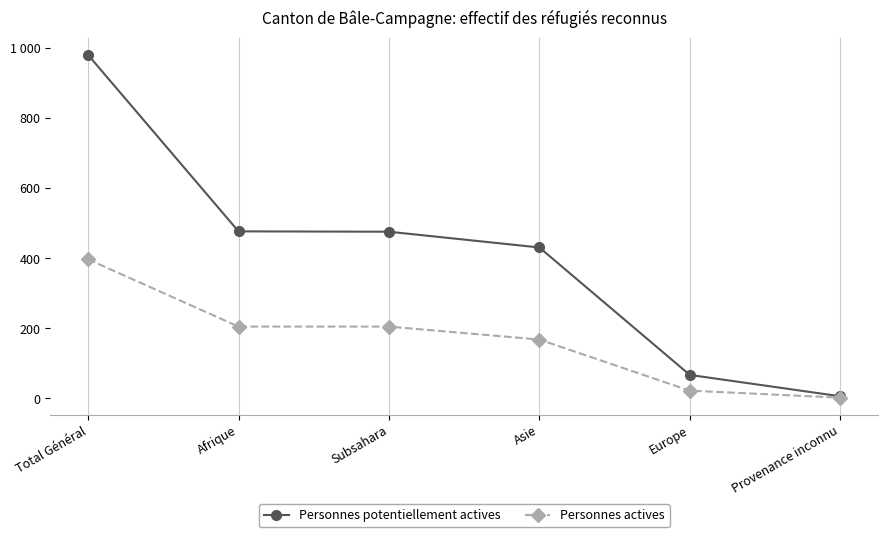

What are all the series names shown in the legend?

Personnes potentiellement actives, Personnes actives